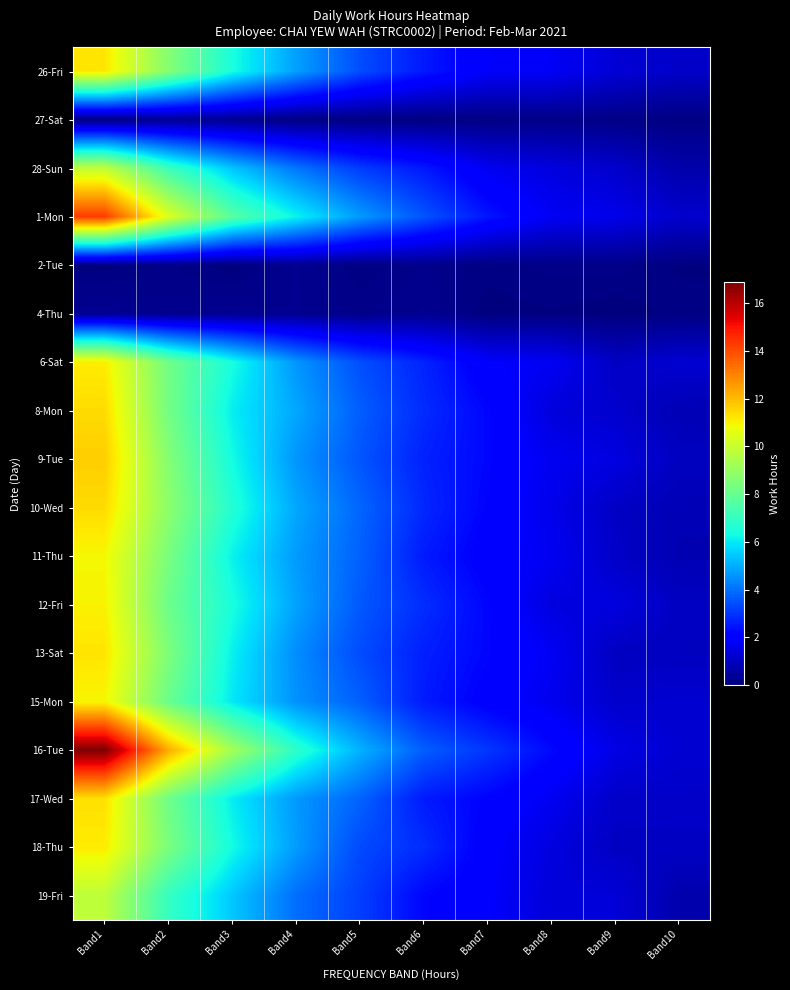

At which category is the sum across all series the highest?

Band1